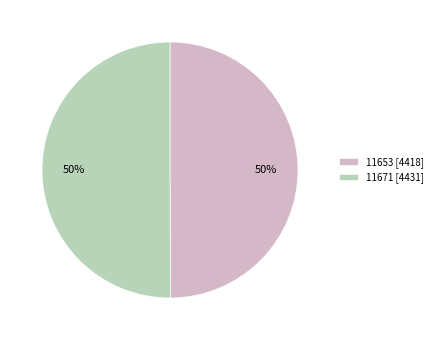

How many slices are in this pie chart?

2